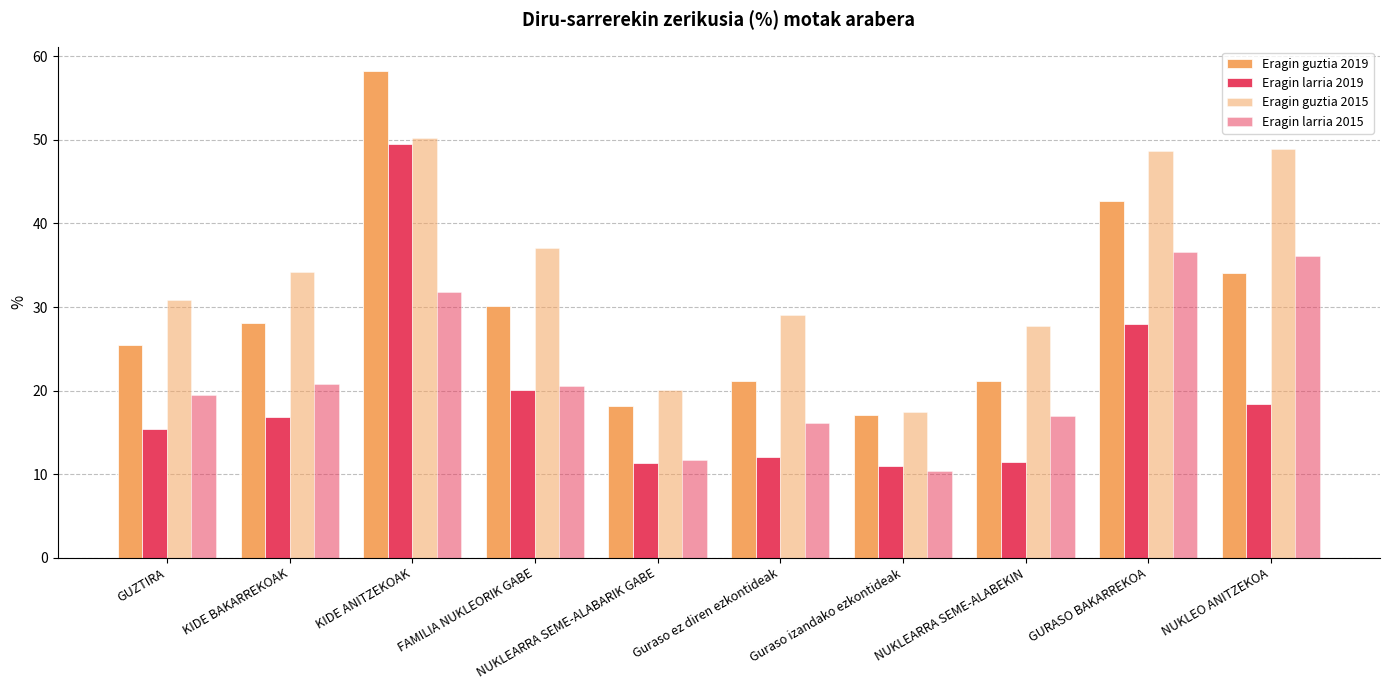

How many bars are there in each group?

4